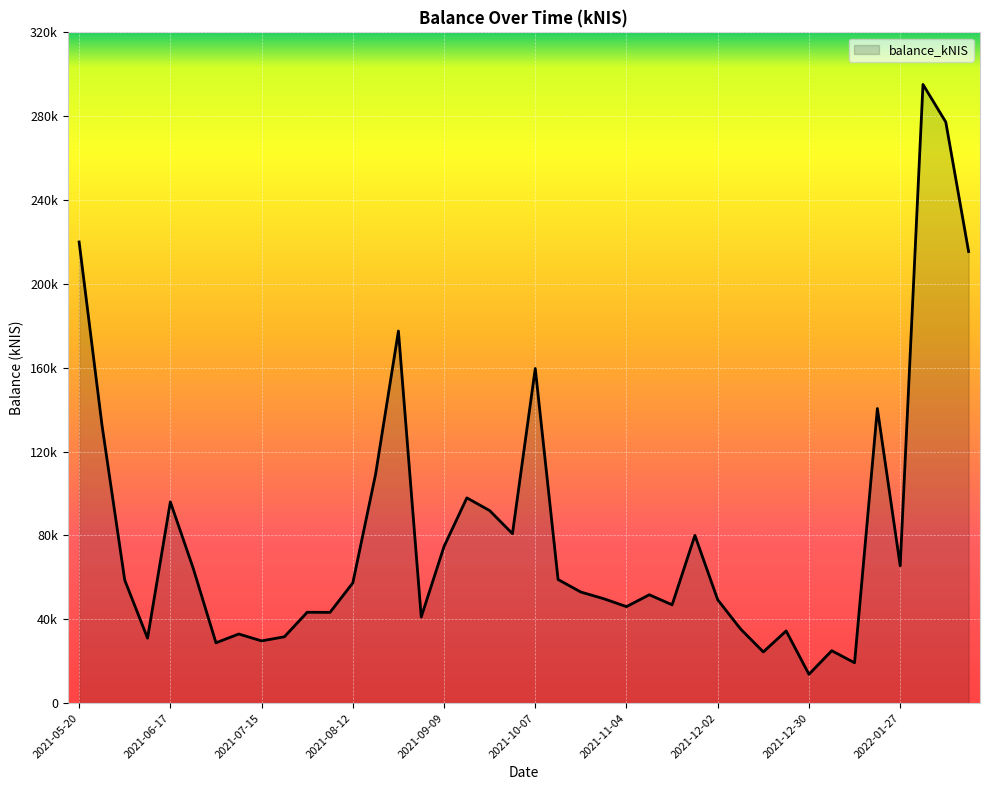

Is this an area chart (filled region under the line)?

Yes